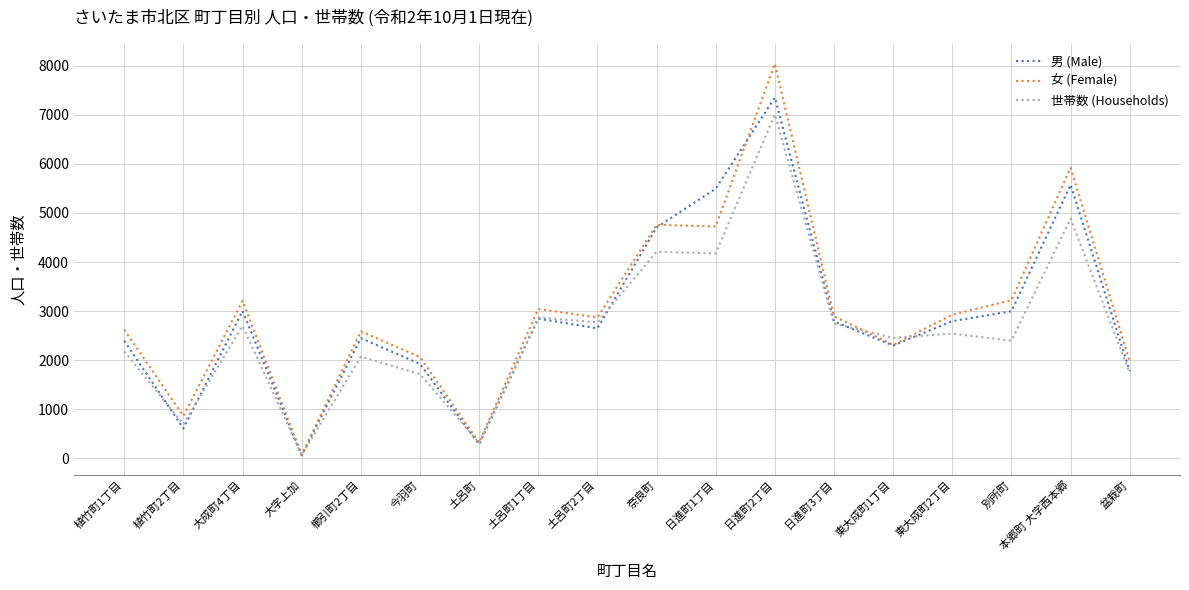

The value of 女 (Female) at 植竹町2丁目 is 866. True or false?

True